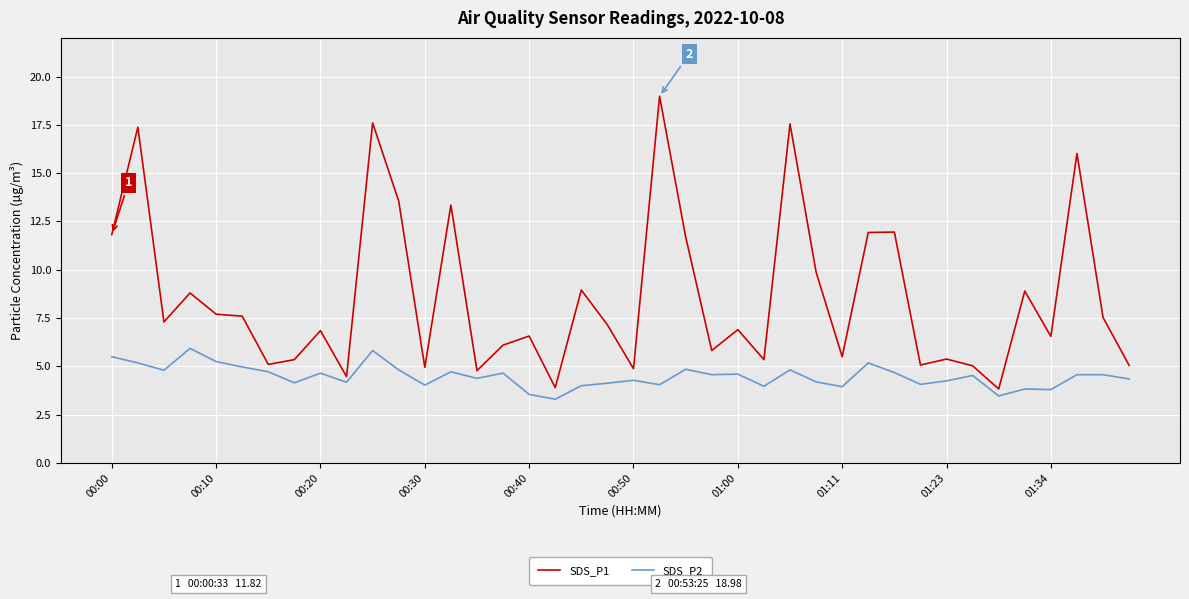

Which series has the largest total across all categories?

SDS_P1